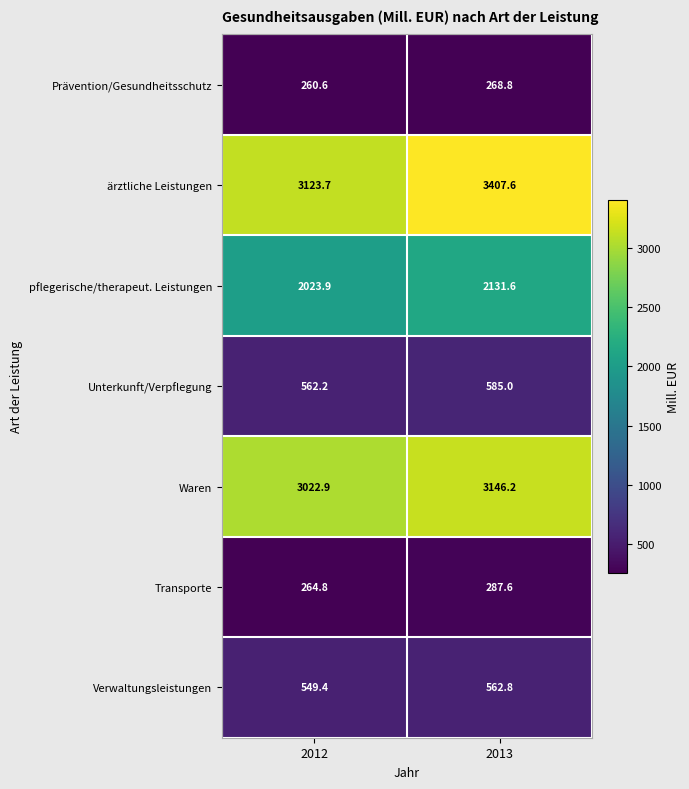

What is the difference between the pflegerische/therapeut. Leistungen values at 2012 and 2013?

107.7